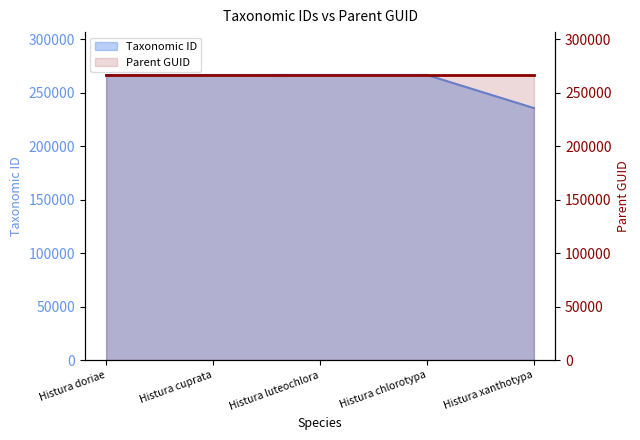

How many data points are above 266701?

2